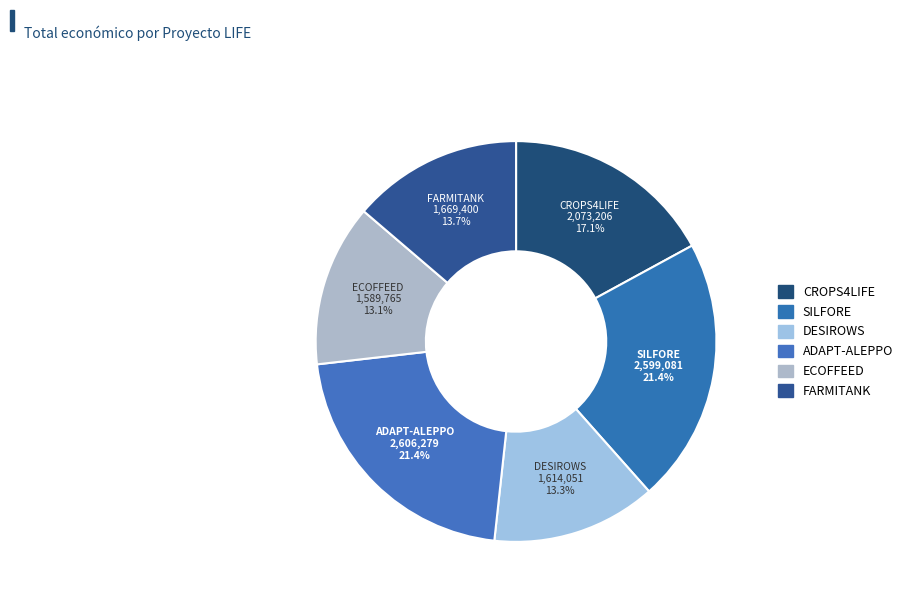

Count the number of slices in the pie.

6